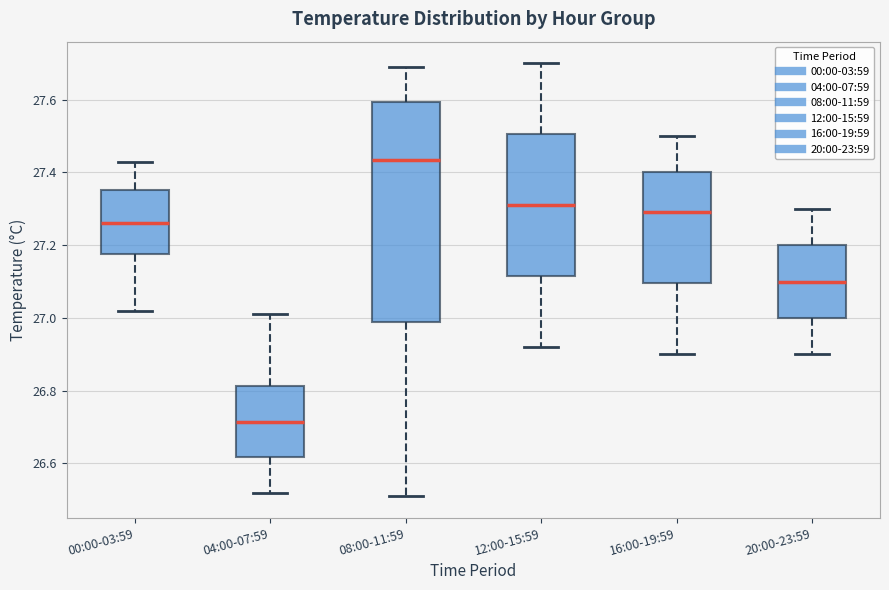

Where is the lower edge of the box for 04:00-07:59 on the y-axis? The values are not printed on the chart, so give them approximately, as read against the axis.

26.62